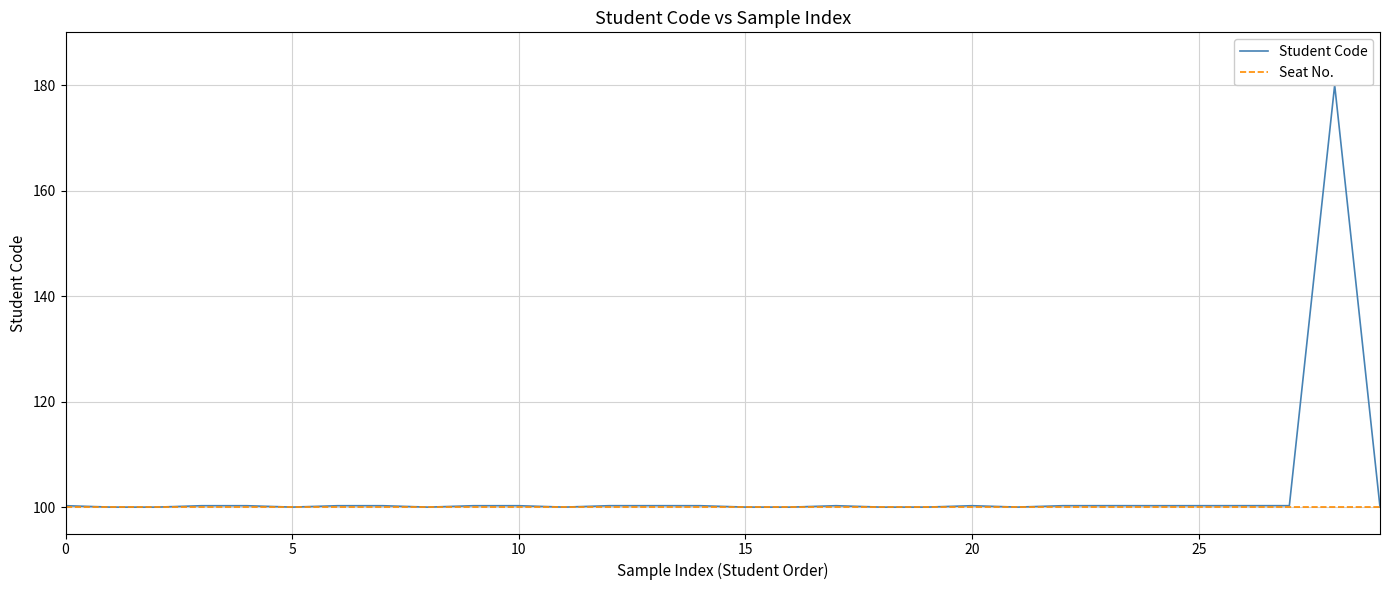

Where is Student Code nearest to the value 140?

26